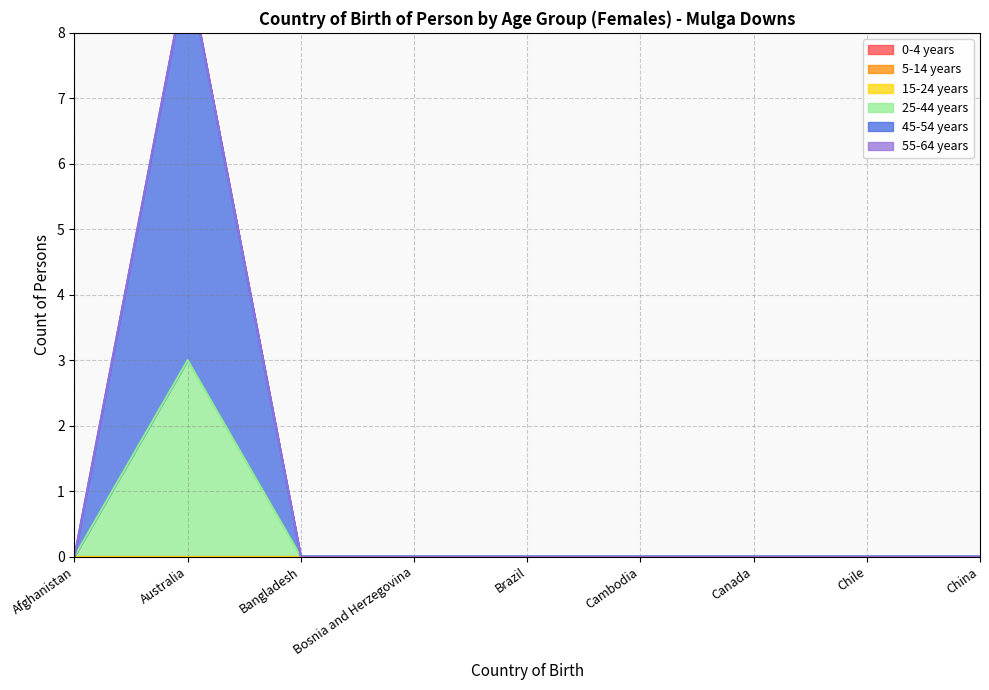

Does the chart display data point markers on the line(s)?

No